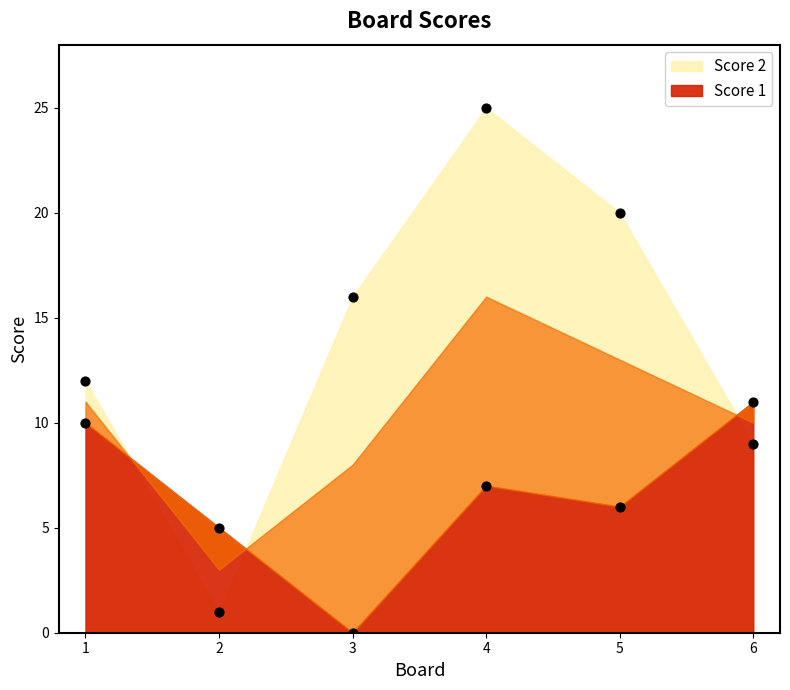

Which series reaches the minimum Y coordinate?

Score 1